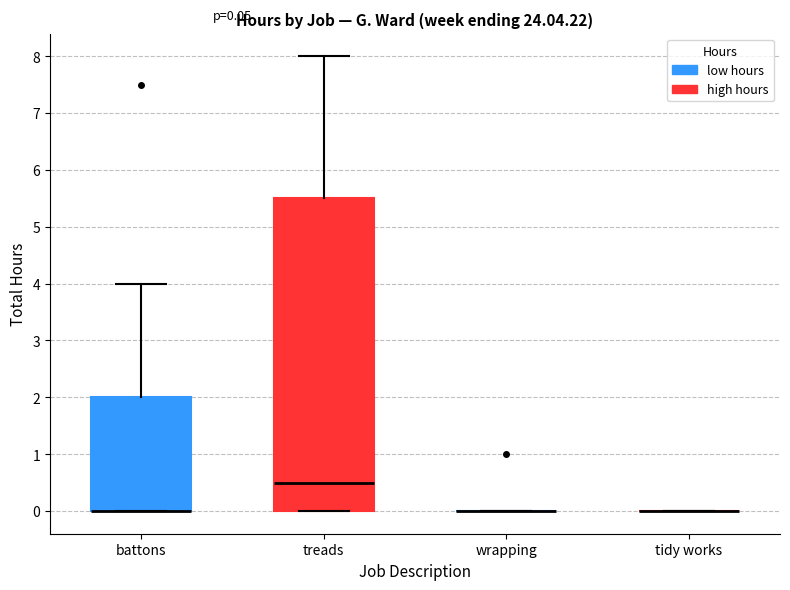

Which box is the tallest, from its lower edge to its upper edge?

treads